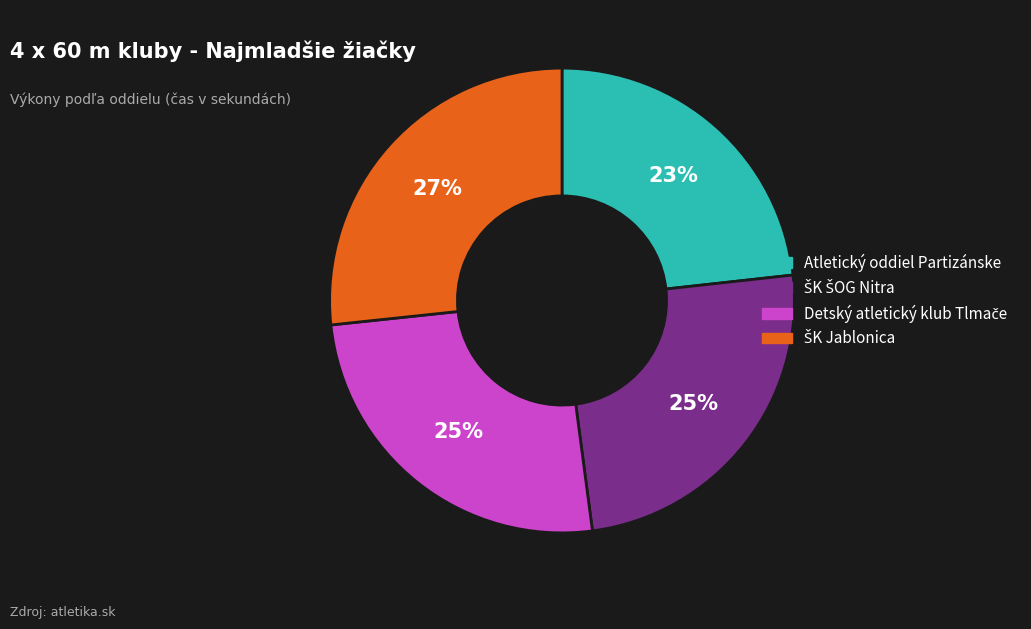

Is there any slice that represents more than half of the pie?

No